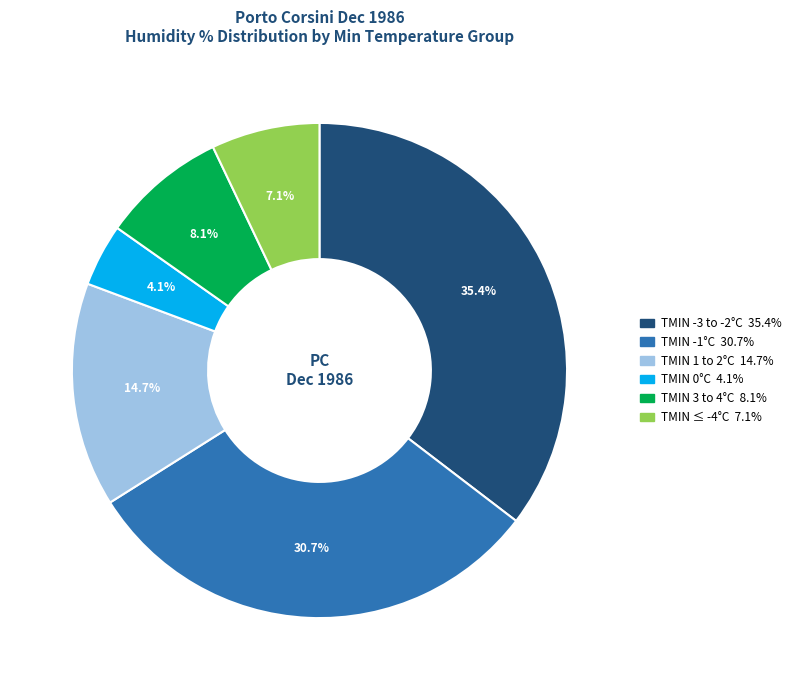

Does any single category account for the majority?

No